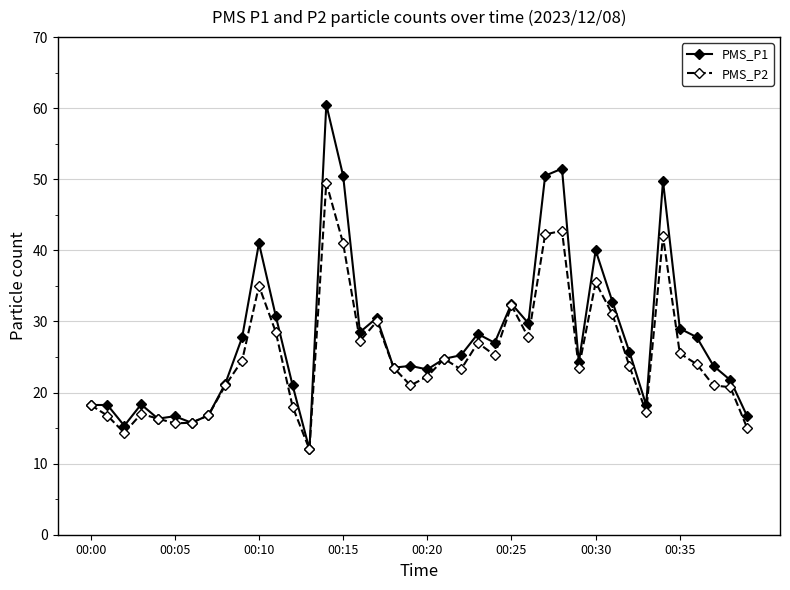

How many data points does each series have?

40